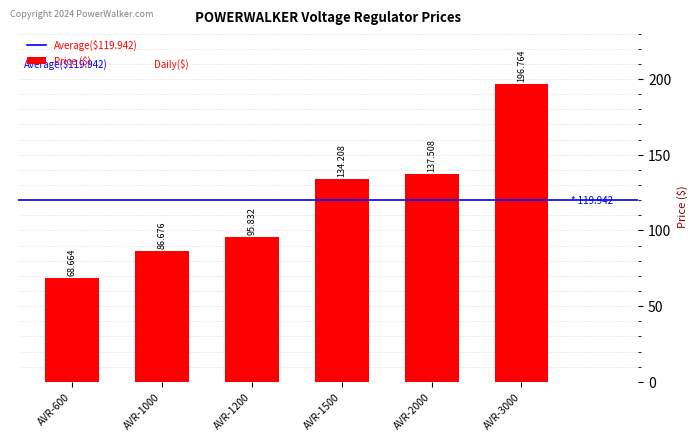

What is the difference between the second highest and minimum values?

68.8